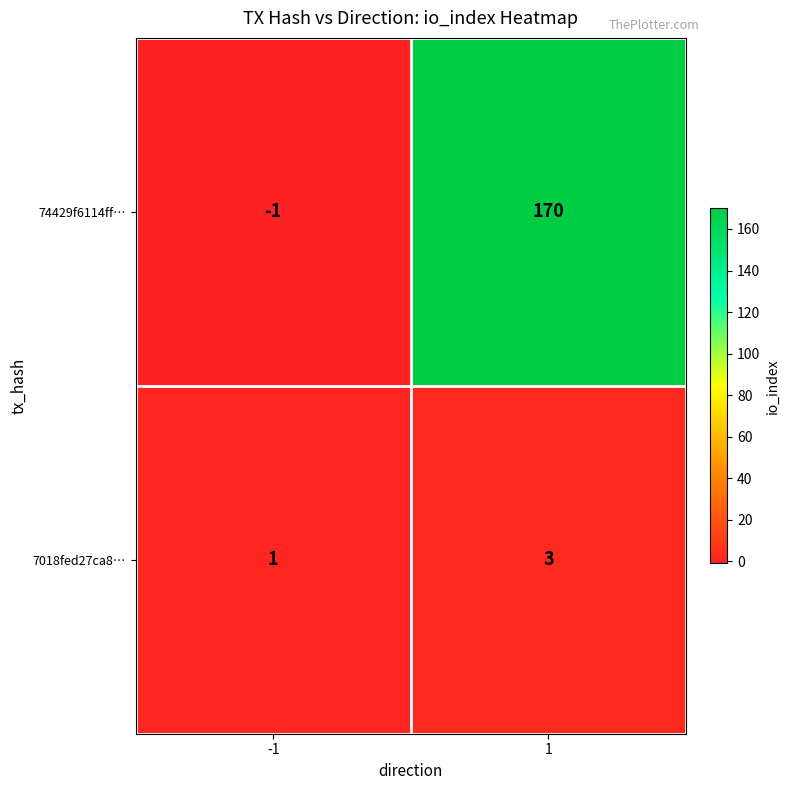

List the series in order of their overall mean, highest first.

74429f6114ff…, 7018fed27ca8…